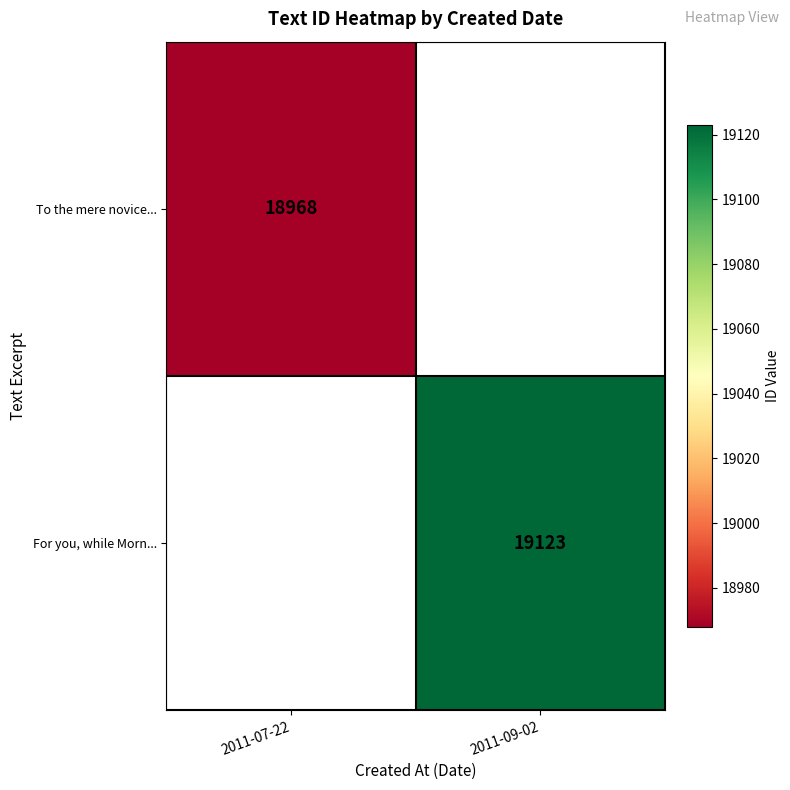

Is it true that For you, while Morn... equals 27512 at 2011-09-02?

False